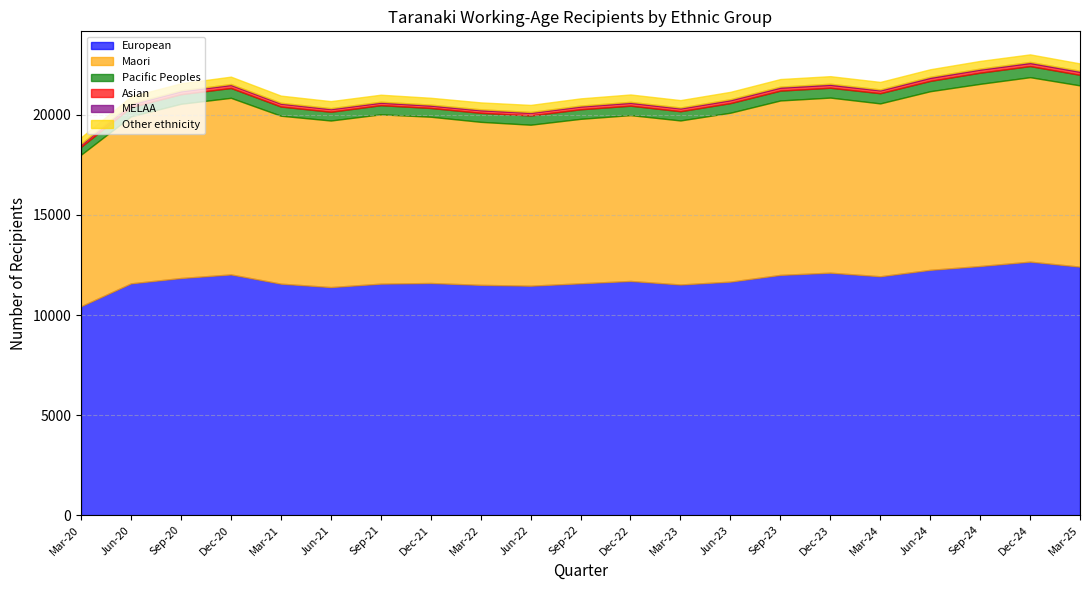

What is the total value across all series at Jun-22?

20502